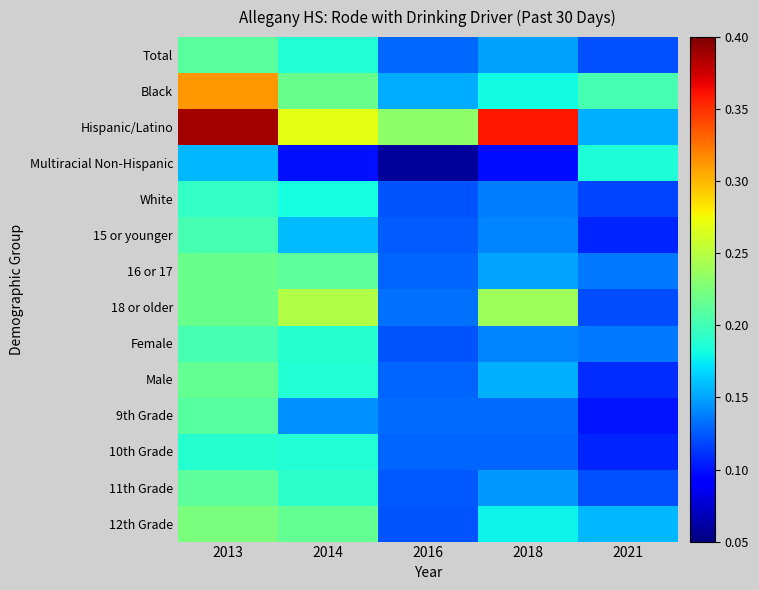

Which category has the lowest value across all series?

2016